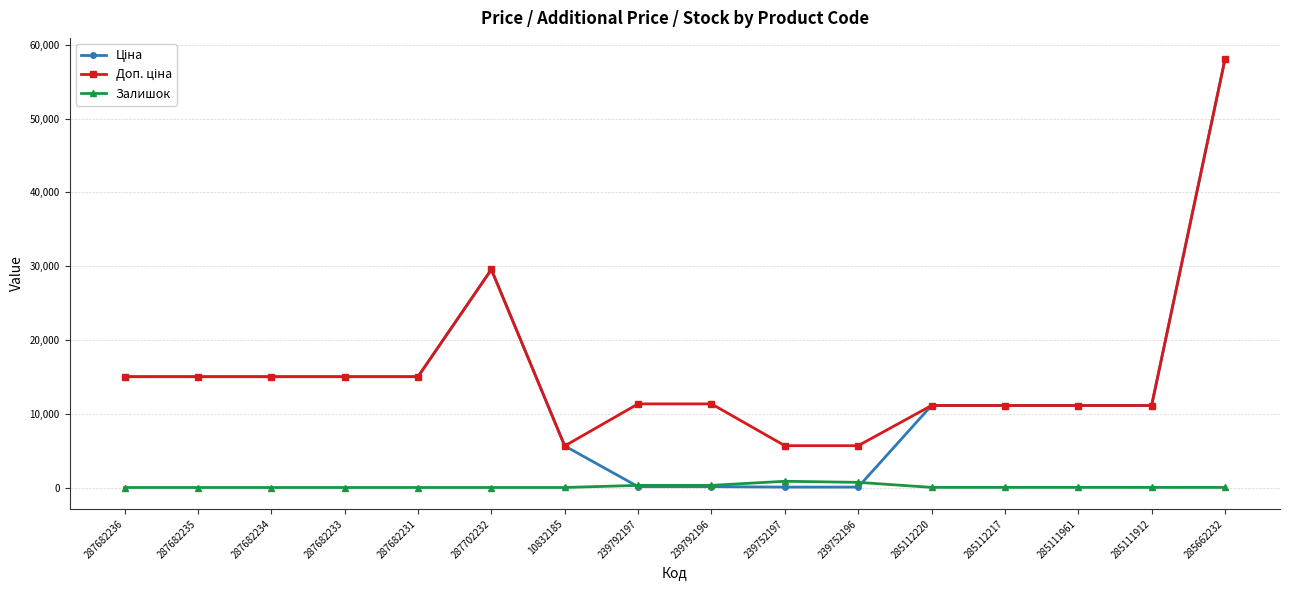

Which label corresponds to the largest value in the chart?

285662232